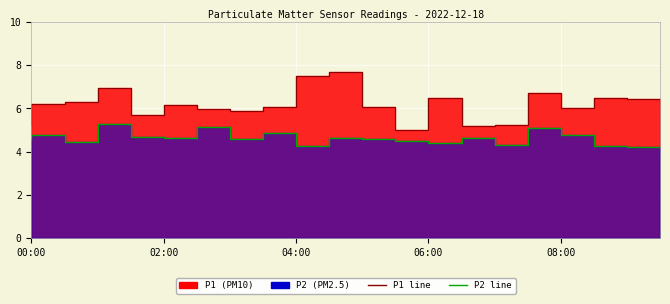

How many categories are shown in the chart?

20